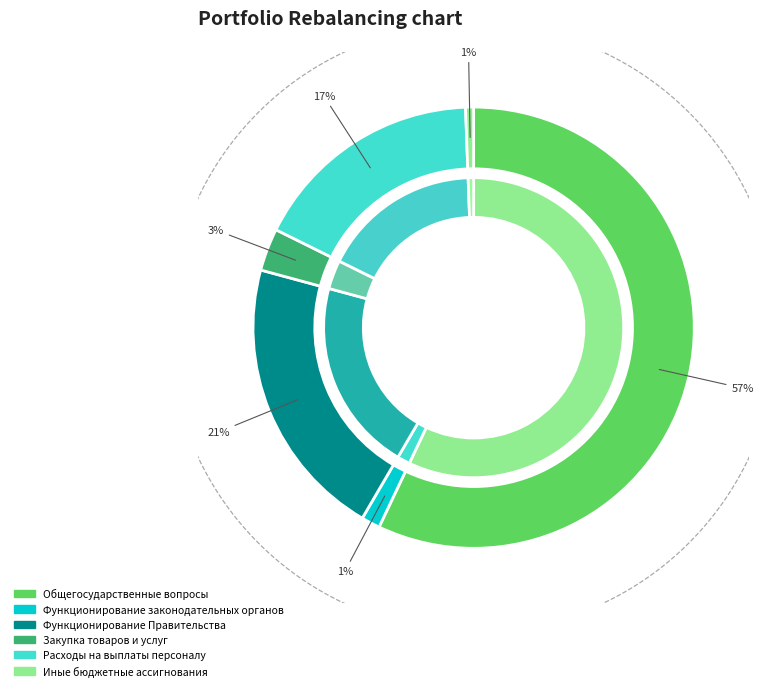

Which slice is the smallest?

Иные бюджетные ассигнования